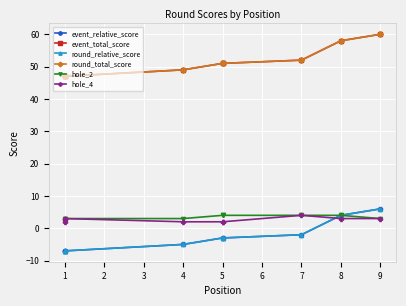

How many values in the round_total_score series are below 51?

4